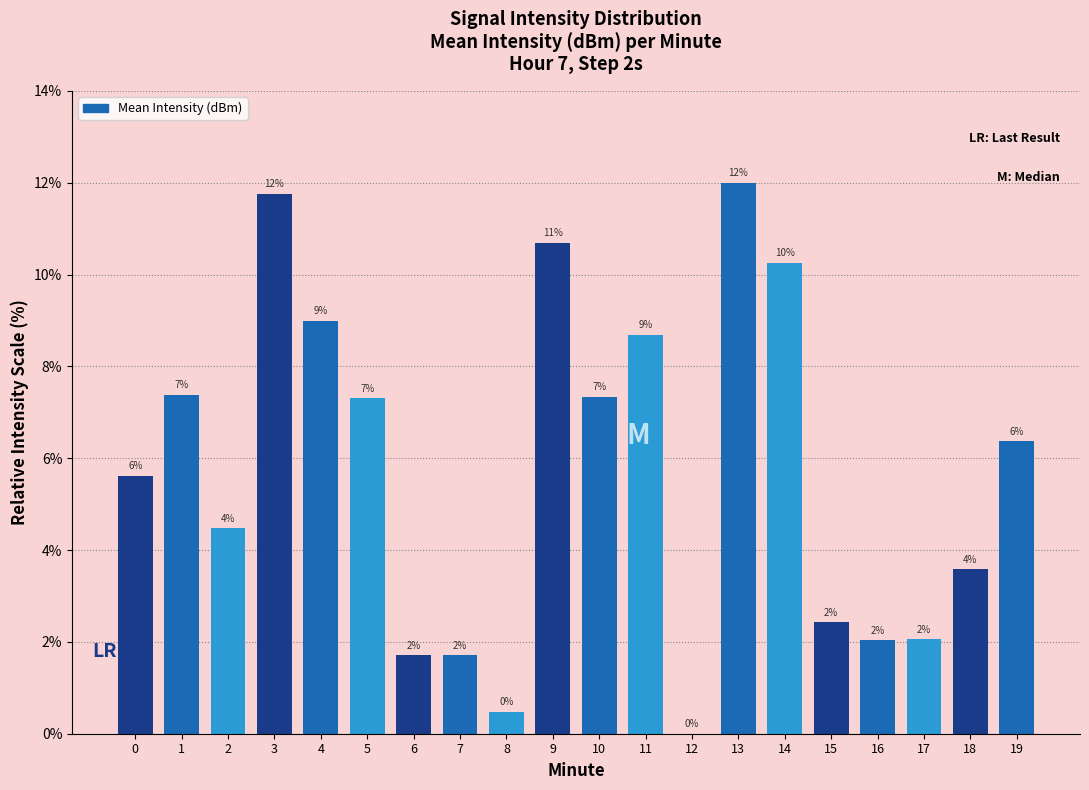

What is the ratio of the value at 18 to the value at 15?

1.5